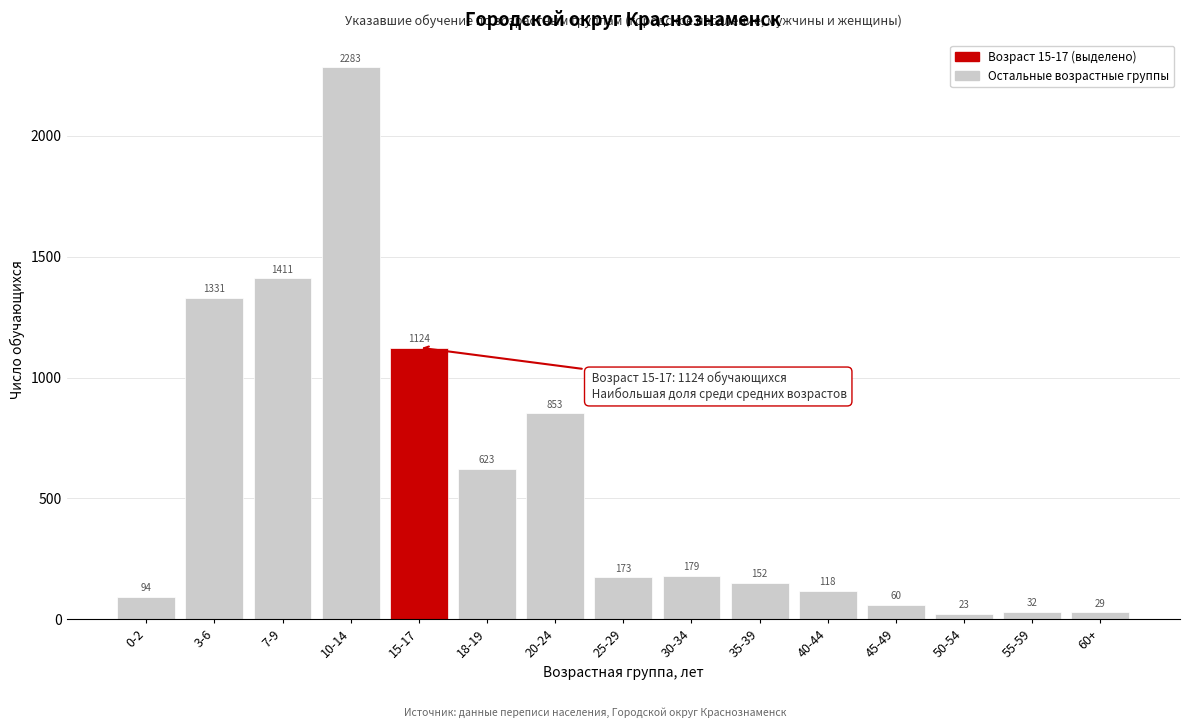

Reading left to right, transcribe all the data shown in this chart.

94	1331	1411	2283	1124	623	853	173	179	152	118	60	23	32	29